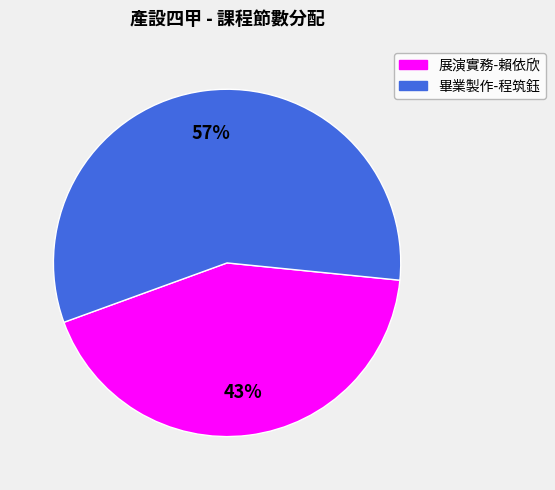

Rank the categories by value from lowest to highest.

展演實務, 畢業製作